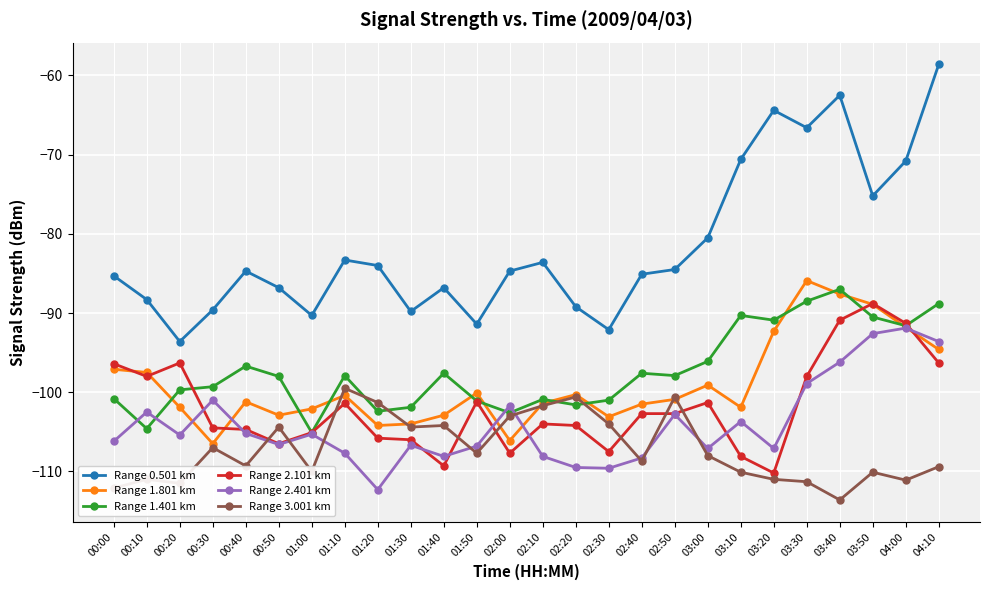

Is the value of Range 2.101 km at 01:50 greater than the value of Range 0.501 km at 01:20?

No